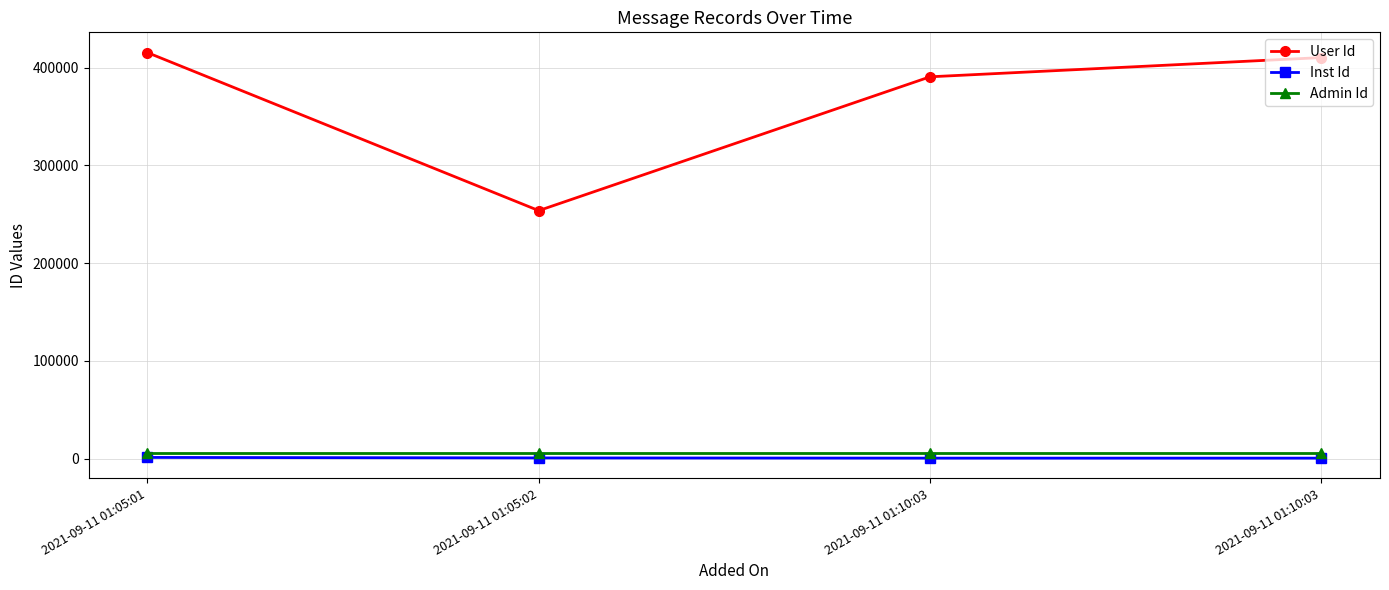

How many lines are shown in the chart?

3